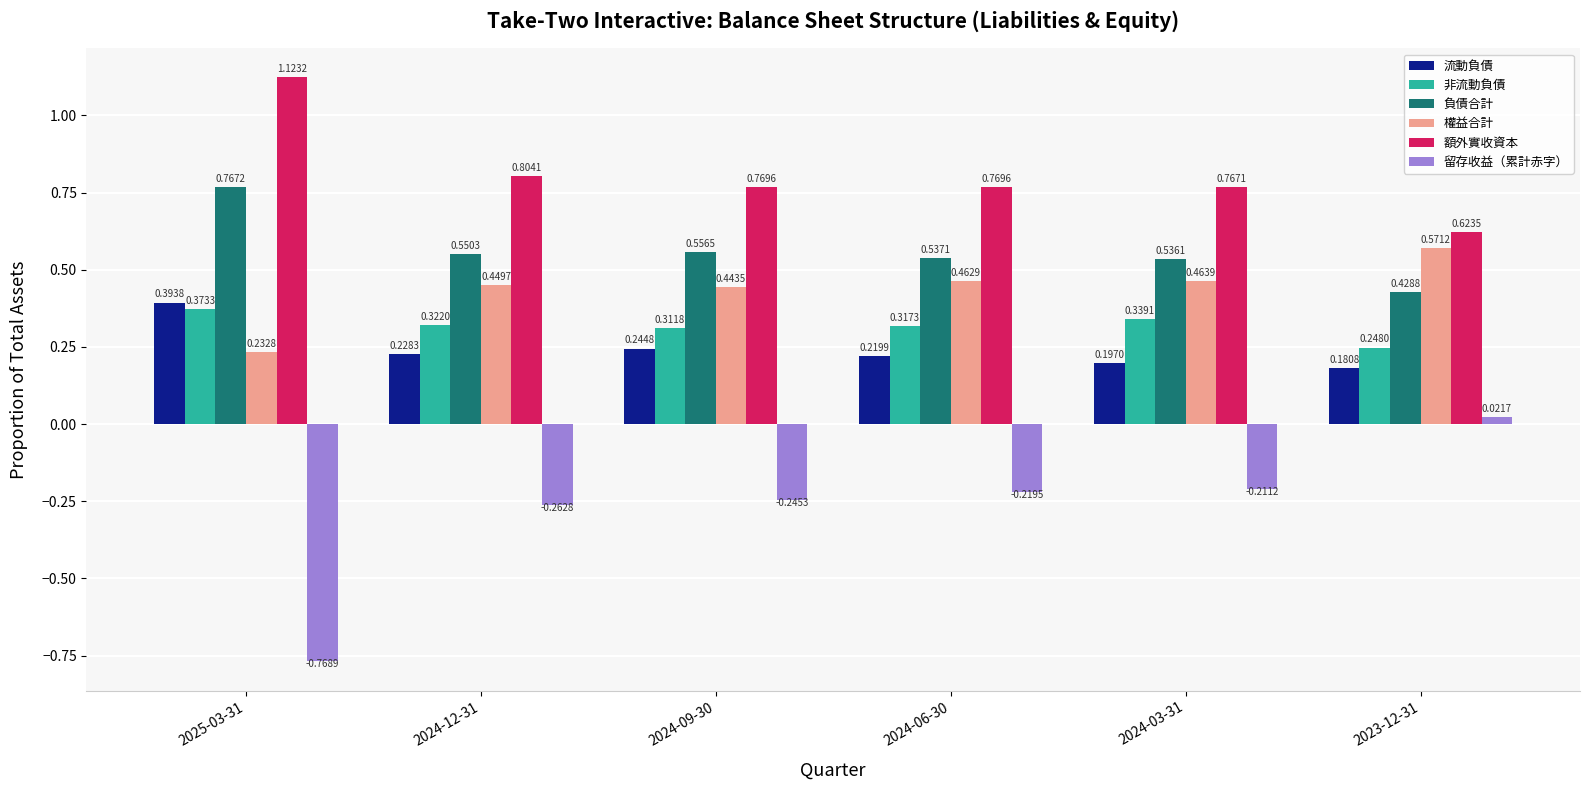

Between 2025-03-31 and 2024-03-31, which series saw the biggest shift?

留存收益（累計赤字）